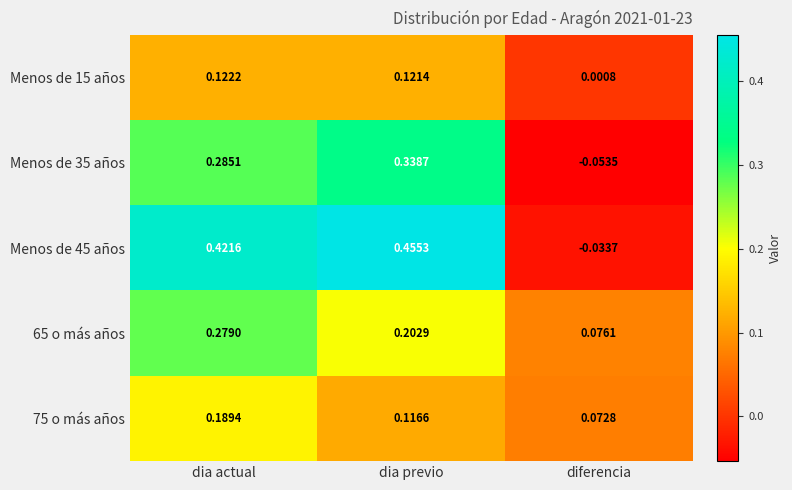

Rank the categories by Menos de 45 años value from highest to lowest.

dia previo, dia actual, diferencia